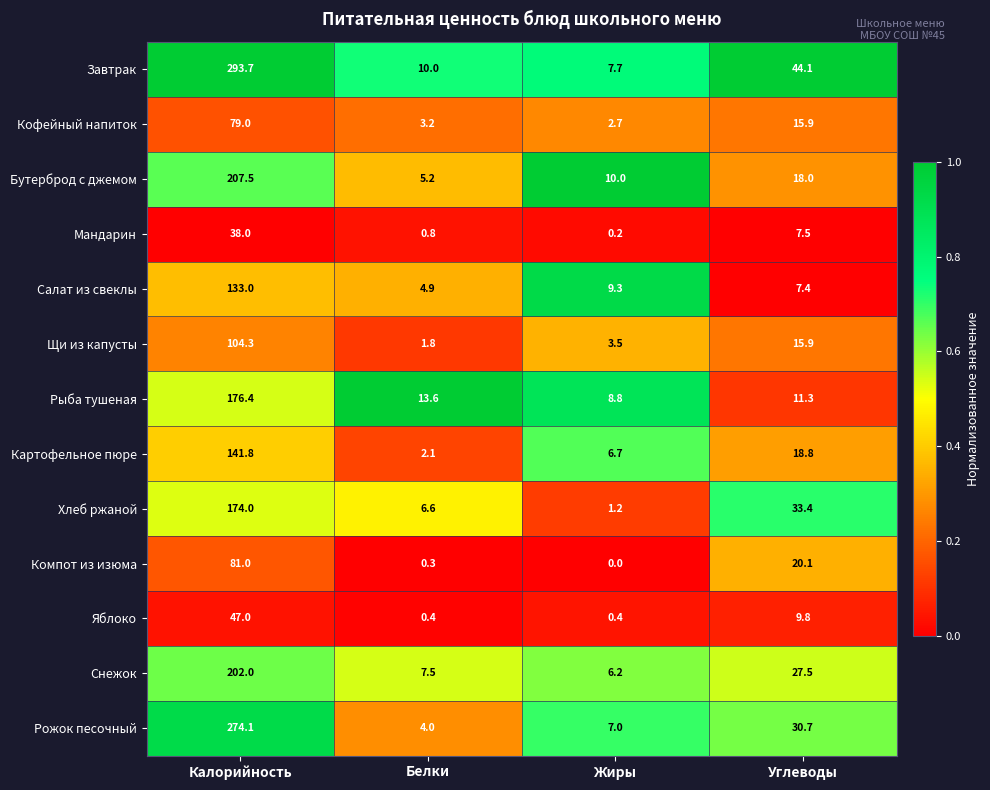

What is the sum of the Салат из свеклы values at Калорийность and Углеводы?

140.4